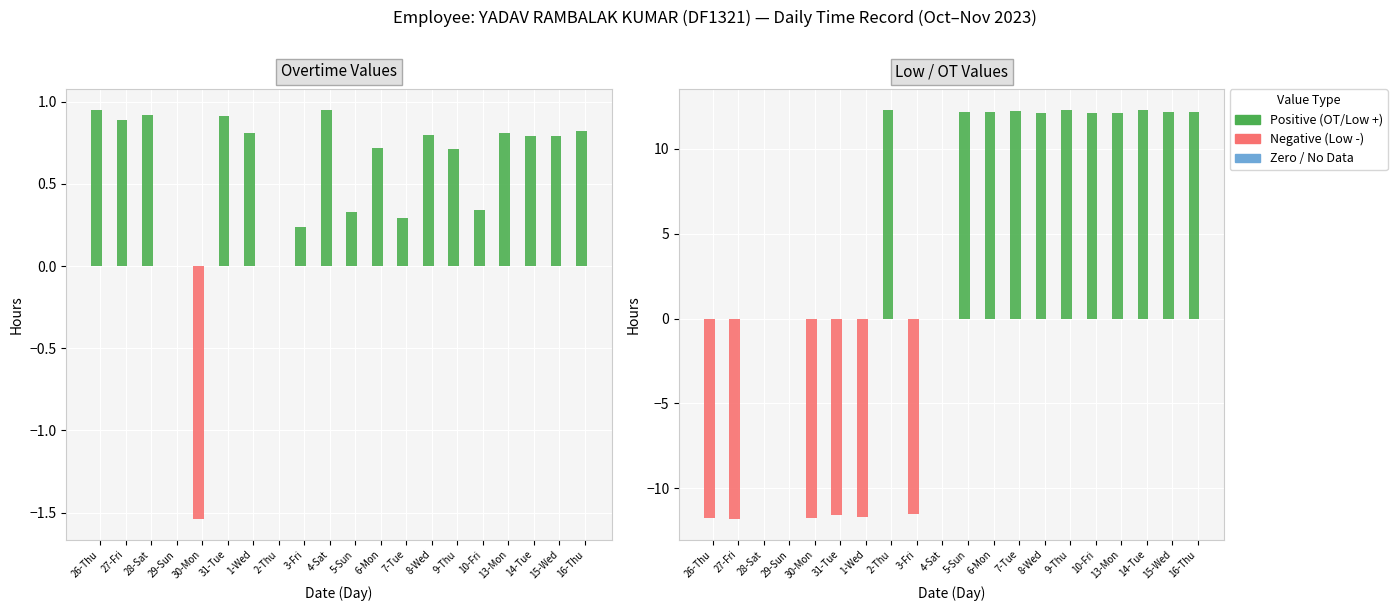

Which category has the lowest value in the Negative series?

27-Fri